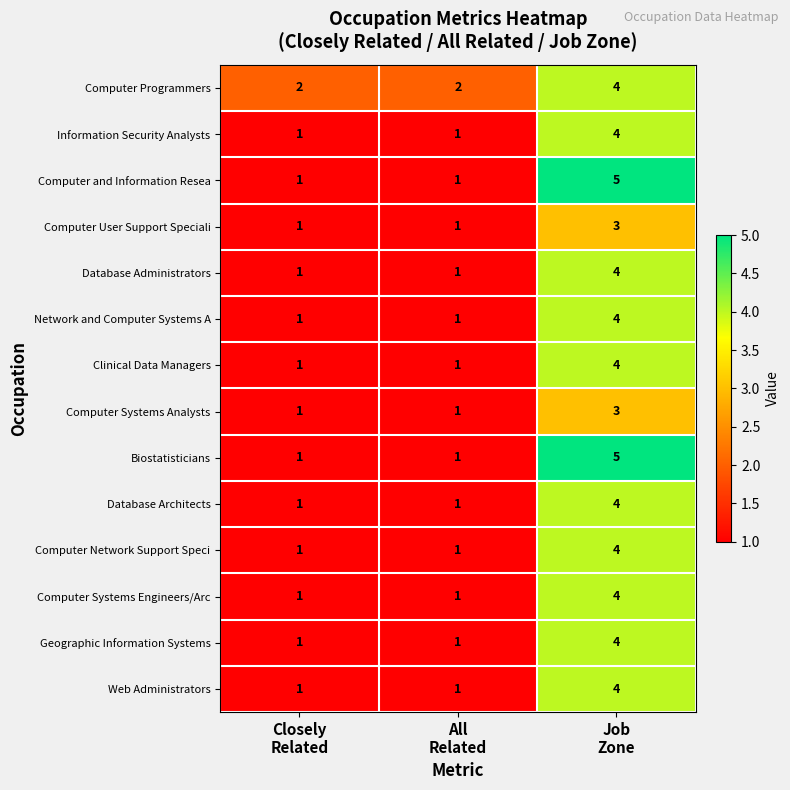

Which category has the highest value across all series?

Job
Zone